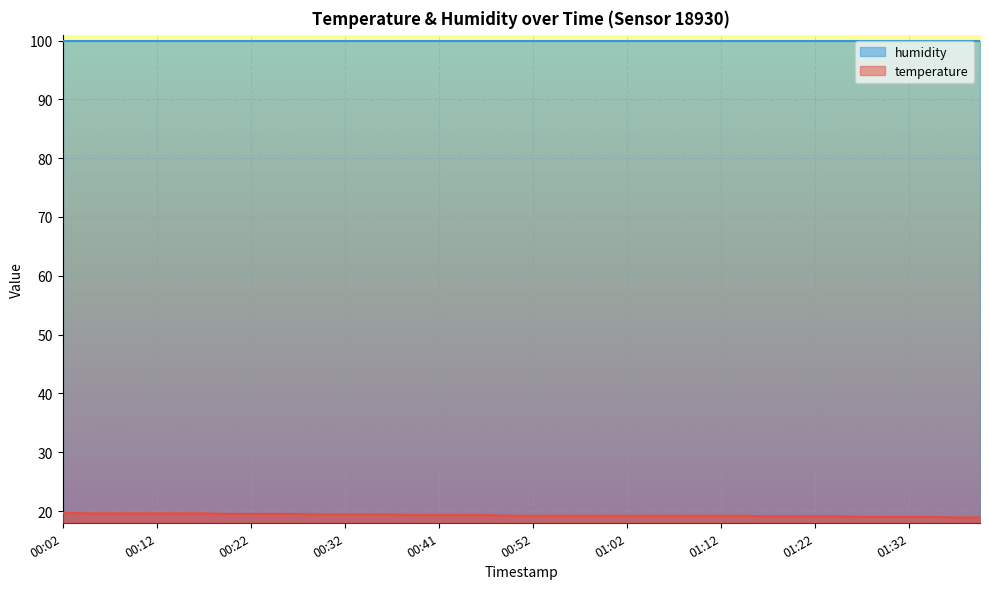

Reading right to left, extract all data points from this chart.

01:40=18.9	01:38=18.9	01:35=19.0	01:32=19.0	01:30=19.0	01:27=19.0	01:25=19.1	01:22=19.1	01:20=19.1	01:17=19.1	01:14=19.2	01:12=19.2	01:09=19.2	01:07=19.2	01:04=19.2	01:02=19.2	00:59=19.2	00:57=19.2	00:54=19.2	00:52=19.2	00:49=19.2	00:46=19.3	00:44=19.3	00:41=19.3	00:39=19.3	00:37=19.4	00:34=19.4	00:32=19.4	00:29=19.4	00:27=19.5	00:24=19.5	00:22=19.5	00:19=19.5	00:17=19.6	00:14=19.6	00:12=19.6	00:09=19.6	00:07=19.6	00:04=19.6	00:02=19.7